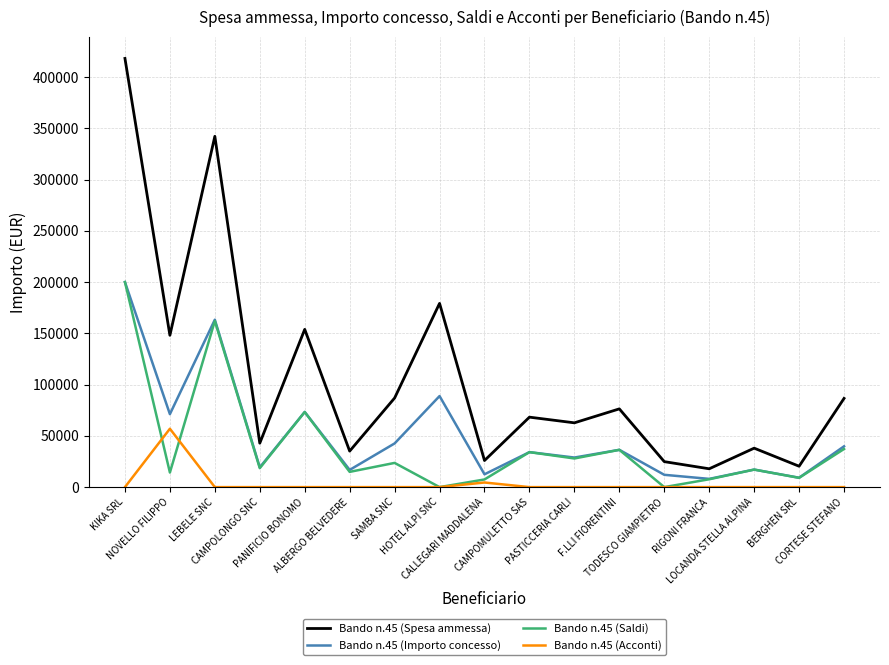

Which series has the largest total across all categories?

Bando n.45 (Spesa ammessa)